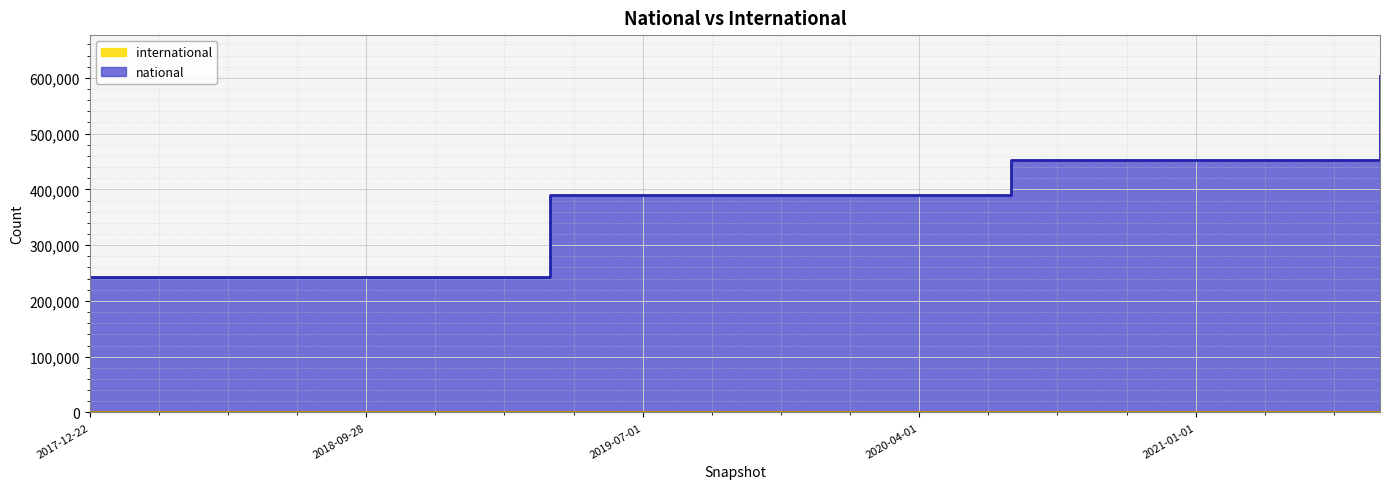

List the labels in order of value, largest first.

2021-07-01, 2020-07-01, 2020-10-01, 2021-01-01, 2021-04-01, 2019-04-06, 2019-07-01, 2019-10-09, 2020-01-01, 2020-04-01, 2017-12-22, 2018-04-09, 2018-07-11, 2018-09-28, 2019-01-01